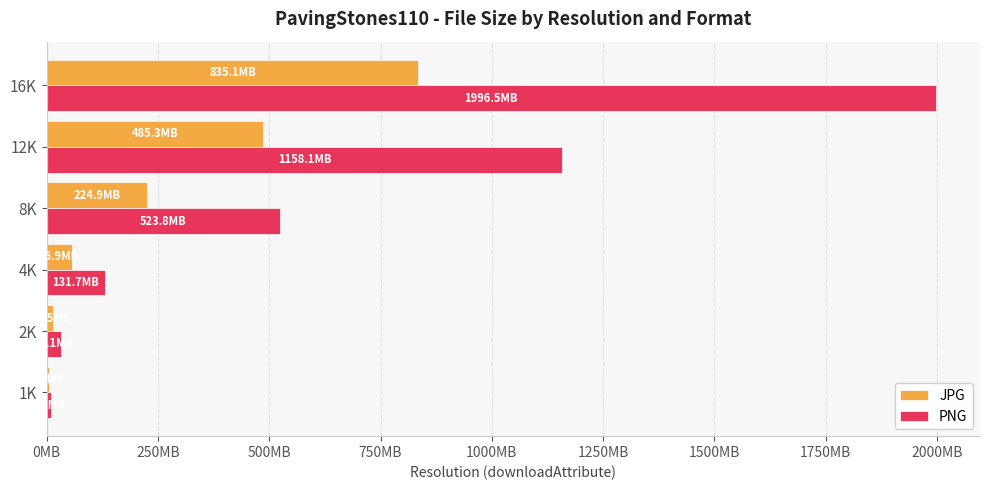

What are all the series names shown in the legend?

JPG, PNG